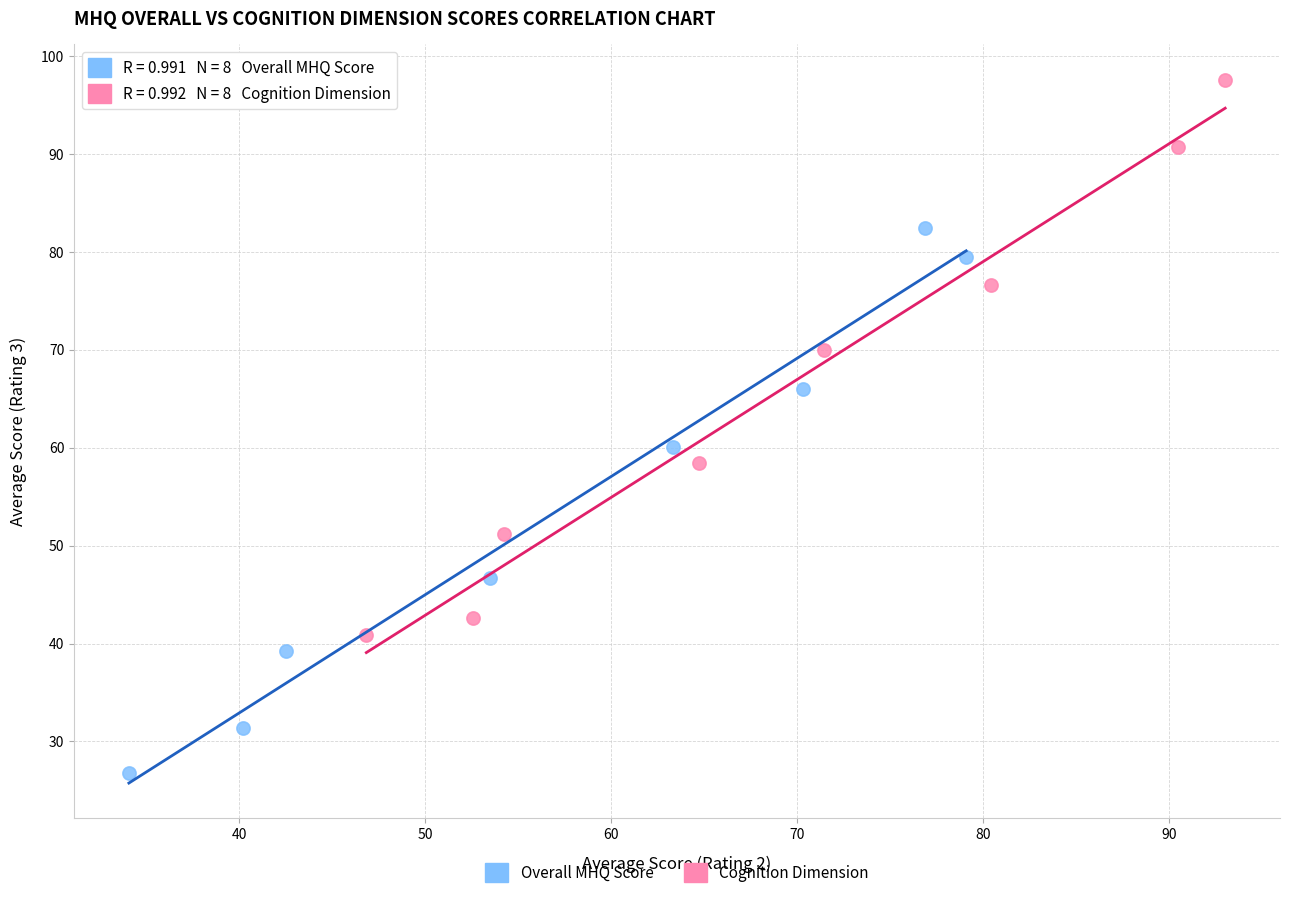

Which series has the largest Y range (max minus min)?

Cognition Dimension